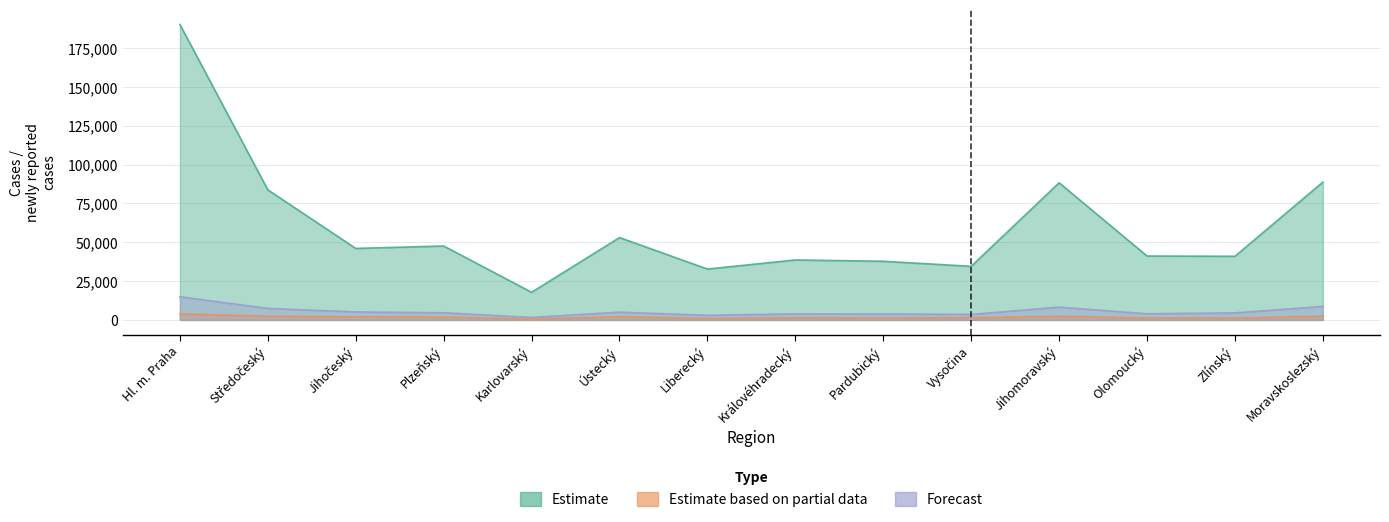

True or false: Estimate based on partial data and Forecast intersect in this chart.

False